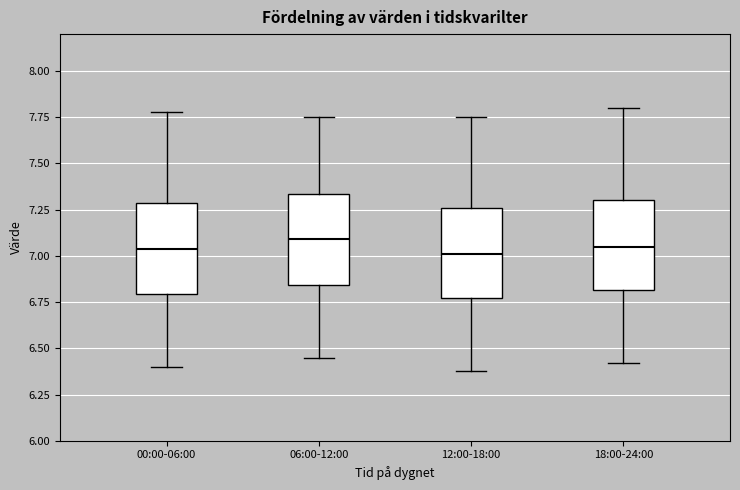

Where is the lower edge of the box for 18:00-24:00 on the y-axis? The values are not printed on the chart, so give them approximately, as read against the axis.

6.80